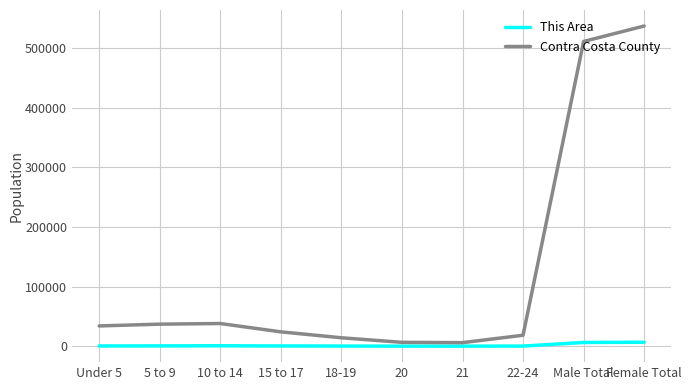

Rank the series at 22-24 from lowest to highest value.

This Area, Contra Costa County